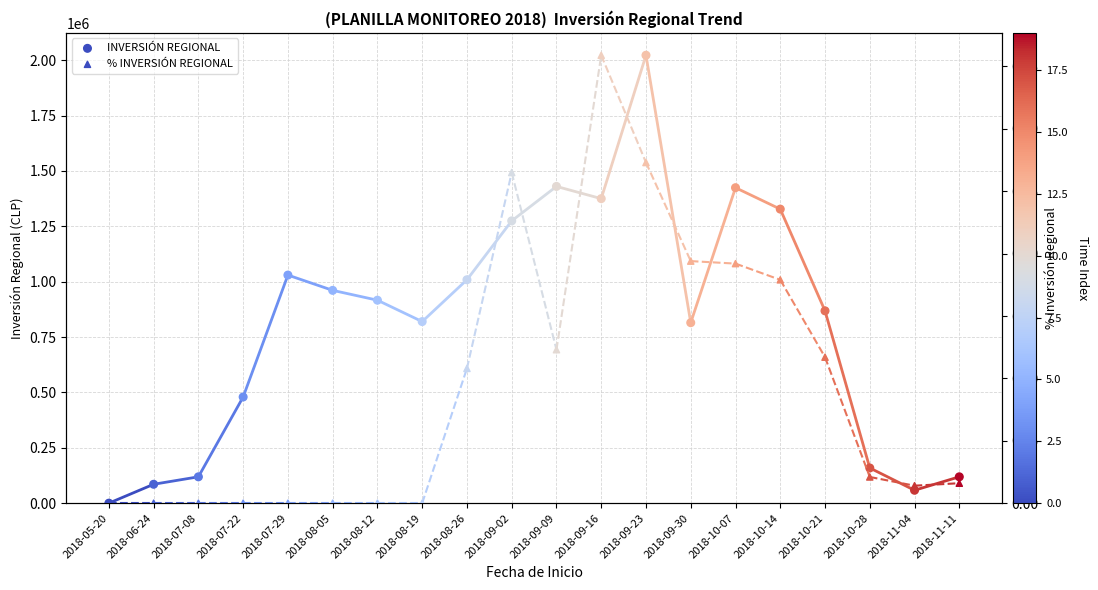

Which series reaches the minimum Y coordinate?

INVERSIÓN REGIONAL